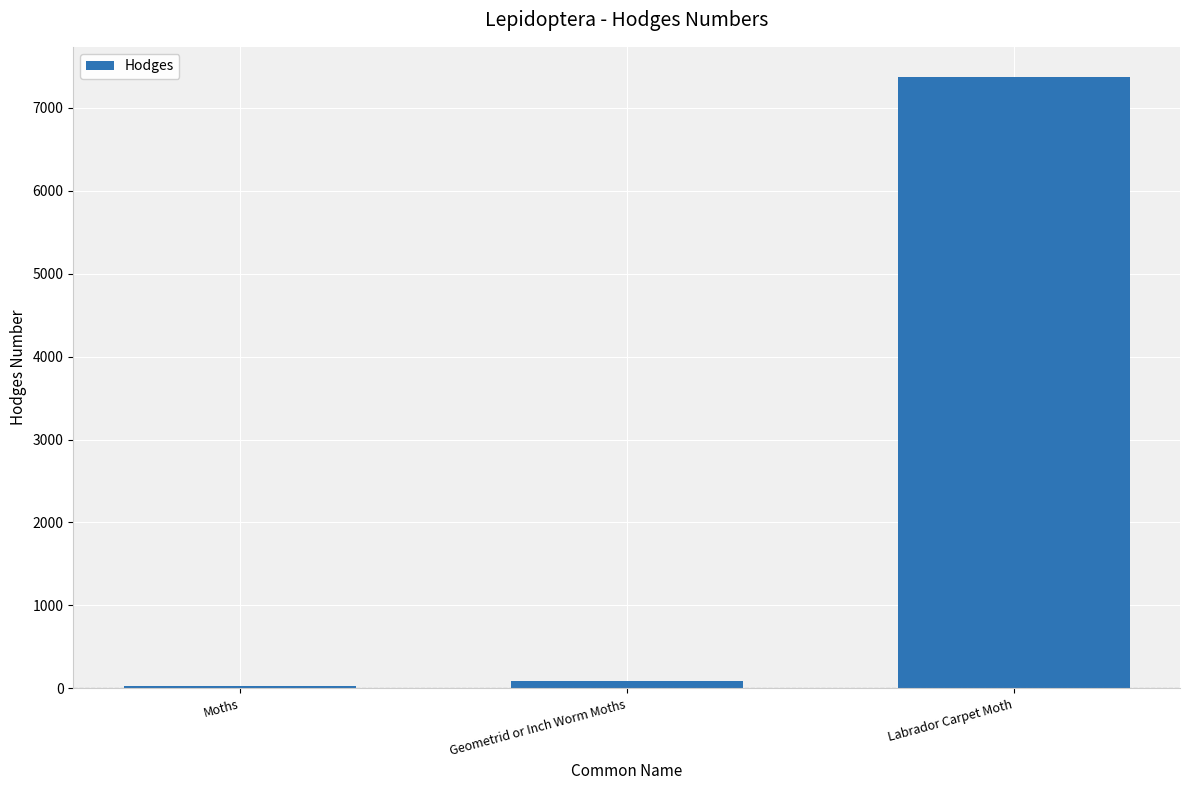

True or false: the data shows 7368.0 at Labrador Carpet Moth.

True